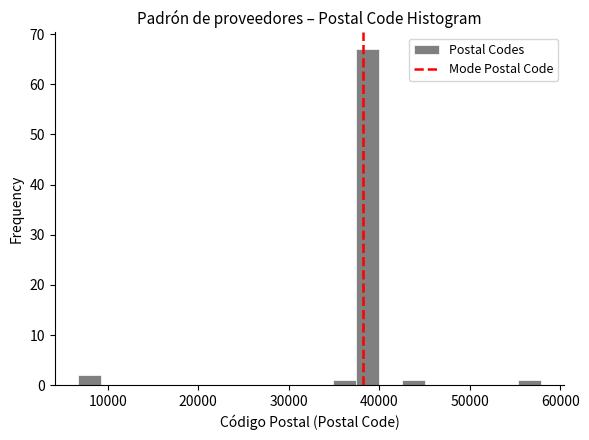

Read against the x-axis, roughly where is the centre of the tallest bar?

39000